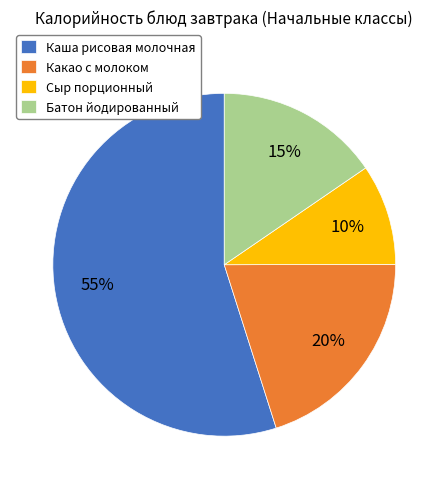

Approximately how many times larger is the value at Какао с молоком compared to Каша рисовая молочная?

0.4